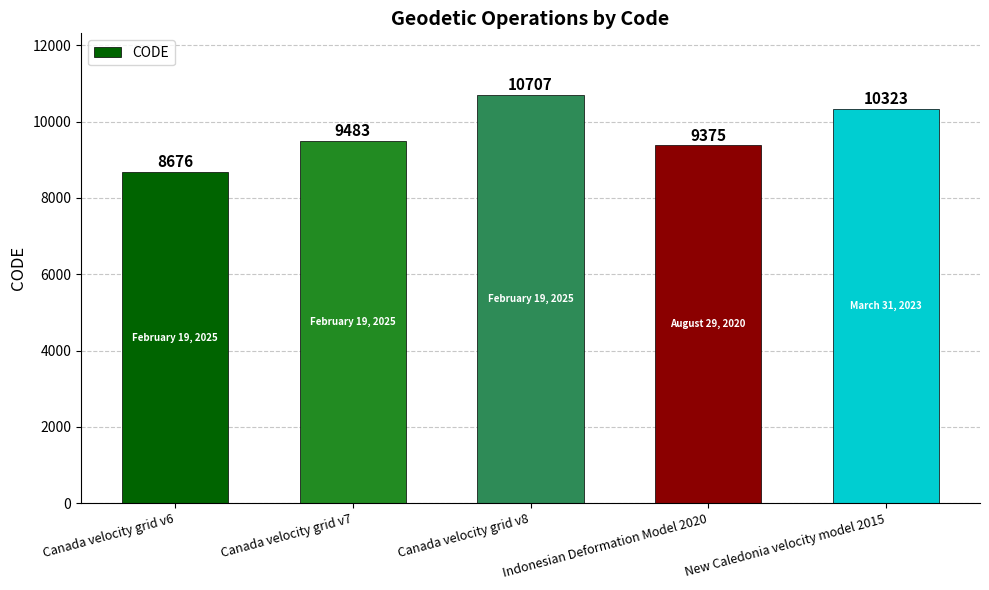

What is the ratio of the value at Canada velocity grid v8 to the value at Canada velocity grid v6?

1.2